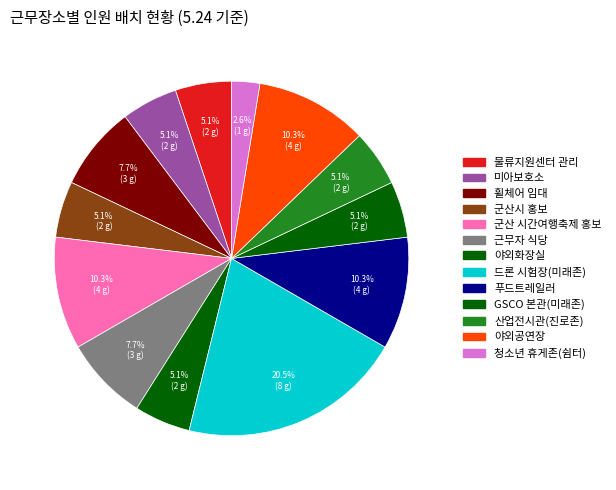

Count the number of slices in the pie.

13